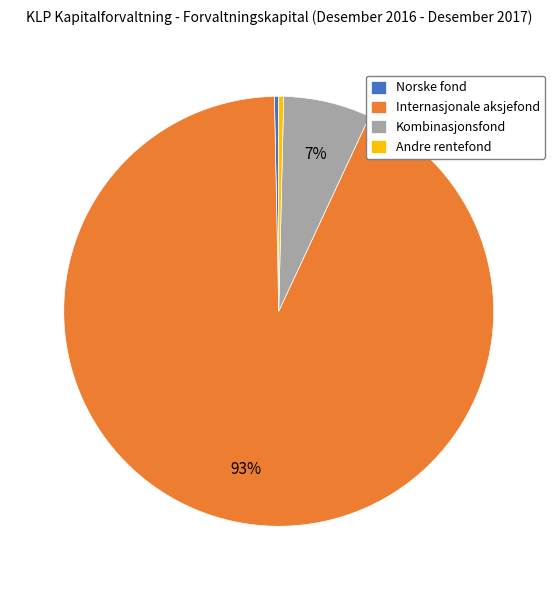

Which category has the biggest portion of the pie?

Internasjonale aksjefond